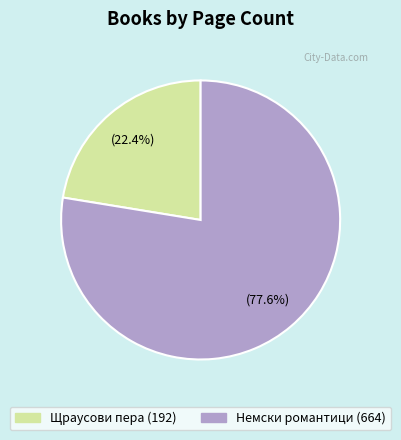

Approximately how many times larger is the value at Щраусови пера (192) compared to Немски романтици (664)?

0.3